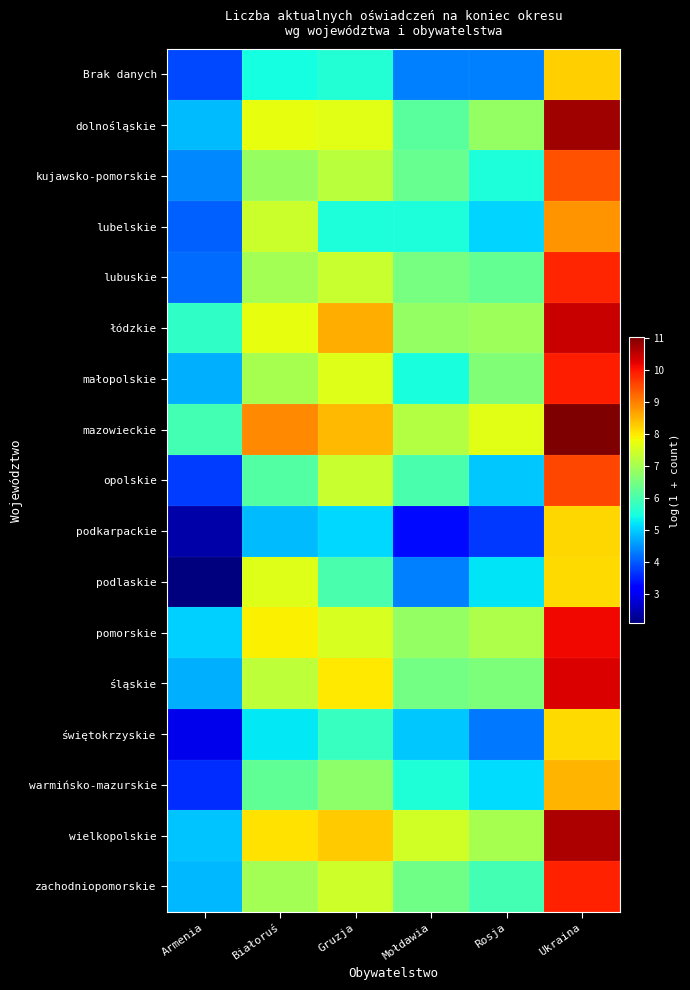

What is the difference between the highest and lowest values at Gruzja?

3.4